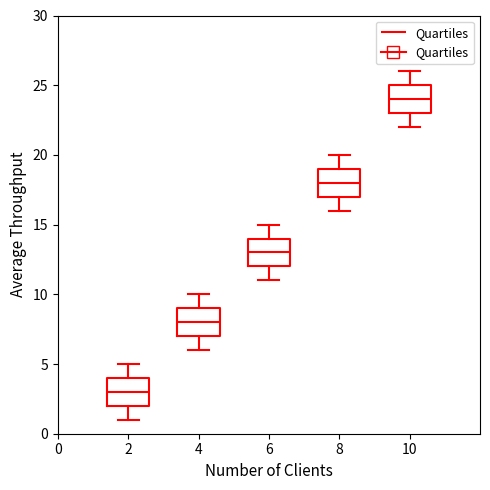

Reading left to right, read every box against the y-axis: the position of its median line, the range the box covers, and the ends of its whiskers. The values are not printed on the chart, so give them approximately, as read against the axis.

2: median 3, box 2 to 4, whiskers 1 to 5
4: median 8, box 7 to 9, whiskers 6 to 10
6: median 13, box 12 to 14, whiskers 11 to 15
8: median 18, box 17 to 19, whiskers 16 to 20
10: median 24, box 23 to 25, whiskers 22 to 26